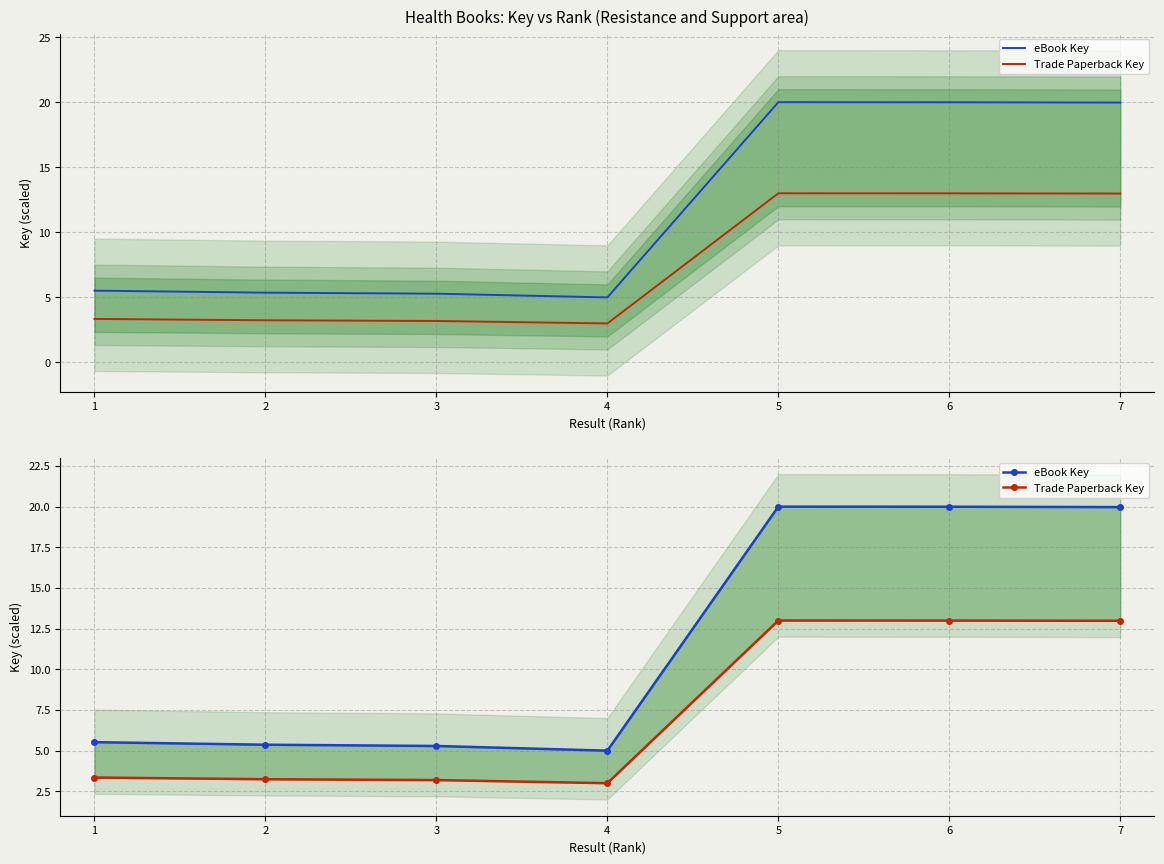

What is the total value across all series at 7?

33.0